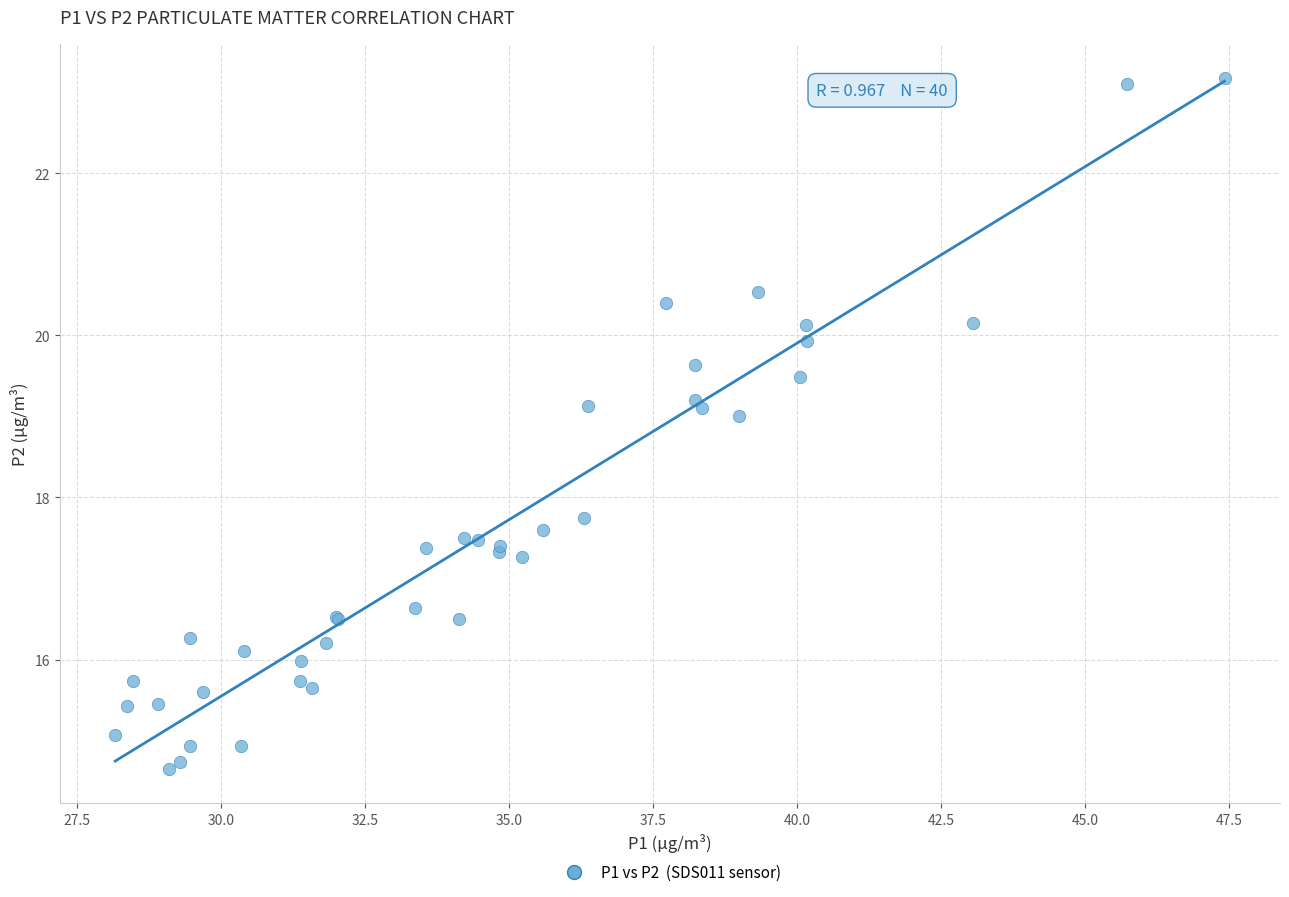

What Y value in the scatter plot is closest to 18?

17.8